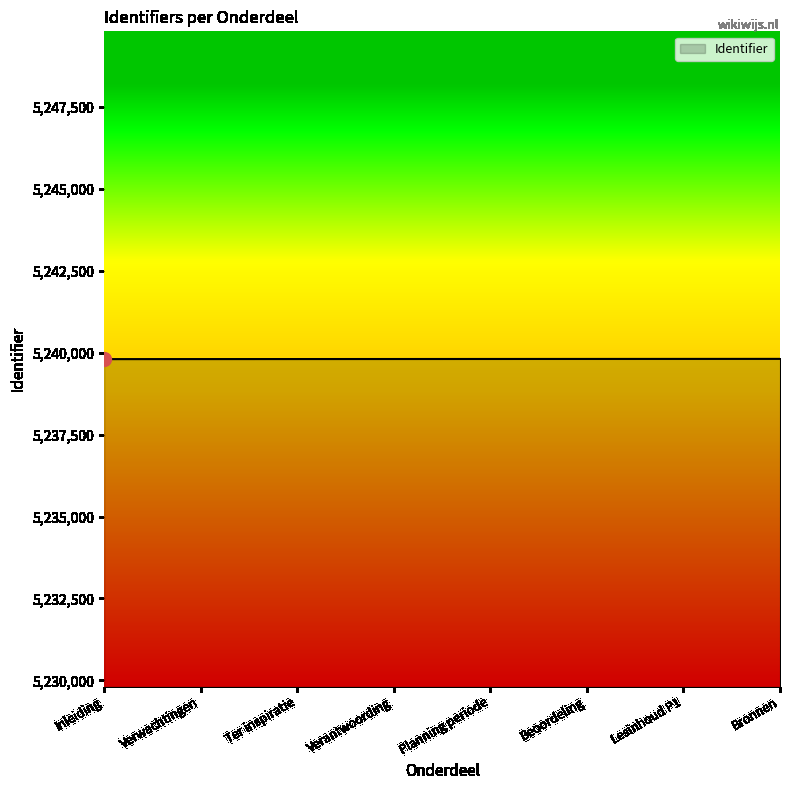

What is the approximate value at Verantwoording?

5239810